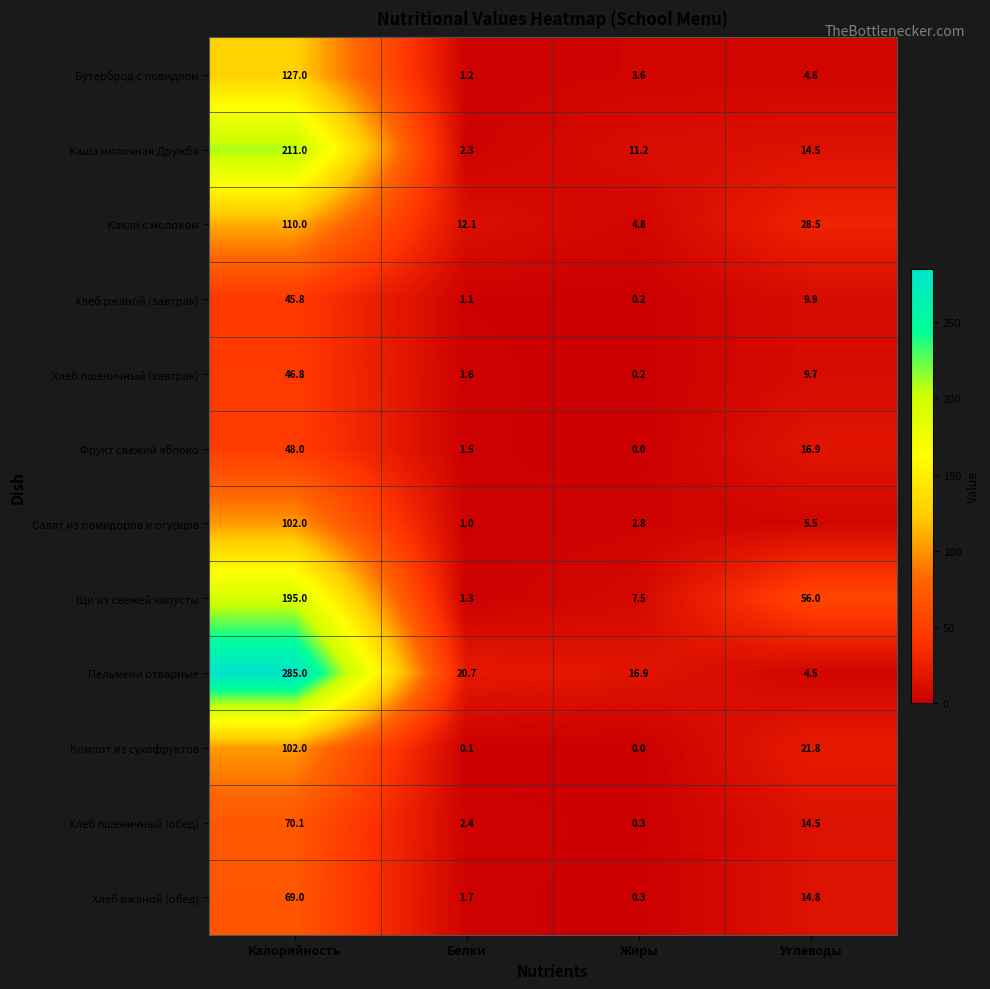

Where is Хлеб пшеничный (завтрак) nearest to the value 23?

Углеводы